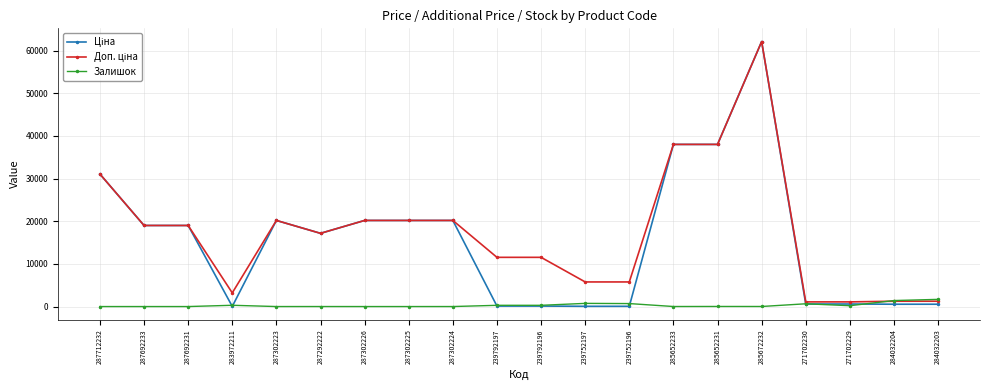

At which category does the chart reach its peak across all series?

285672232